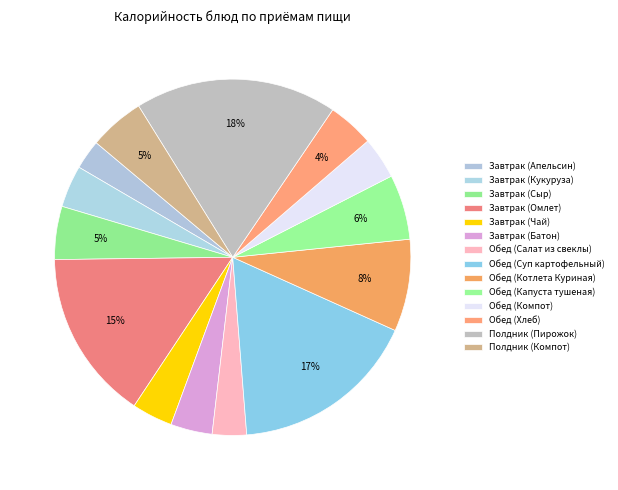

Count the number of slices in the pie.

14